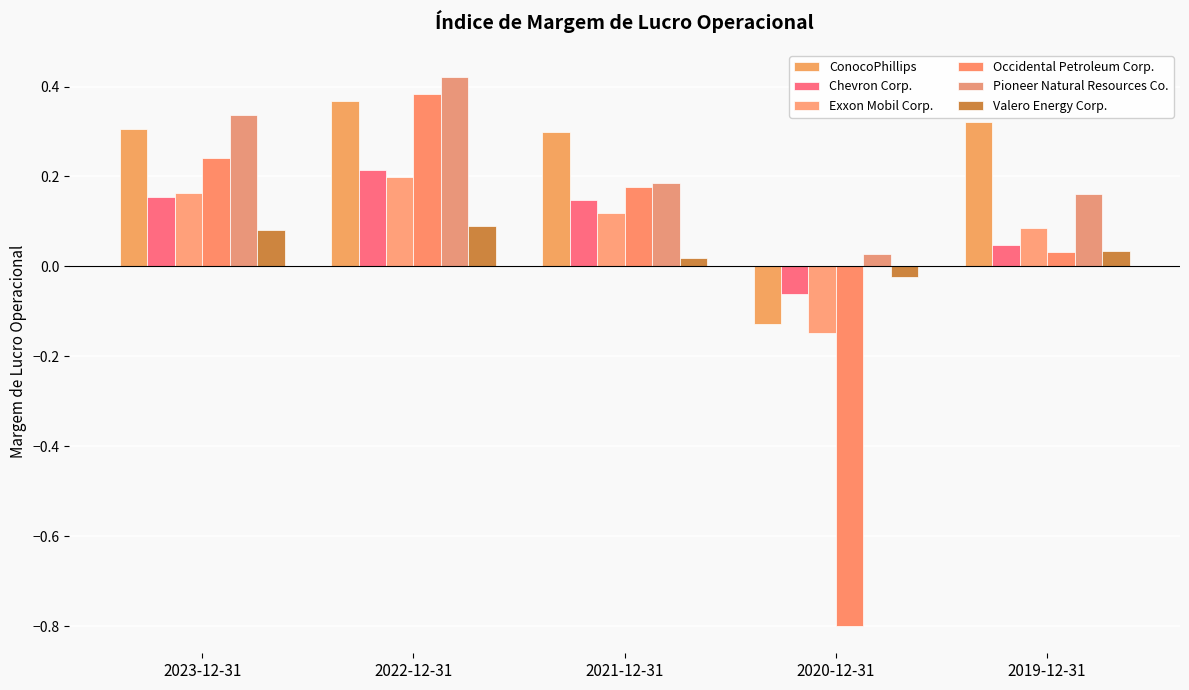

The value of Occidental Petroleum Corp. at 2020-12-31 is -0.3. True or false?

False